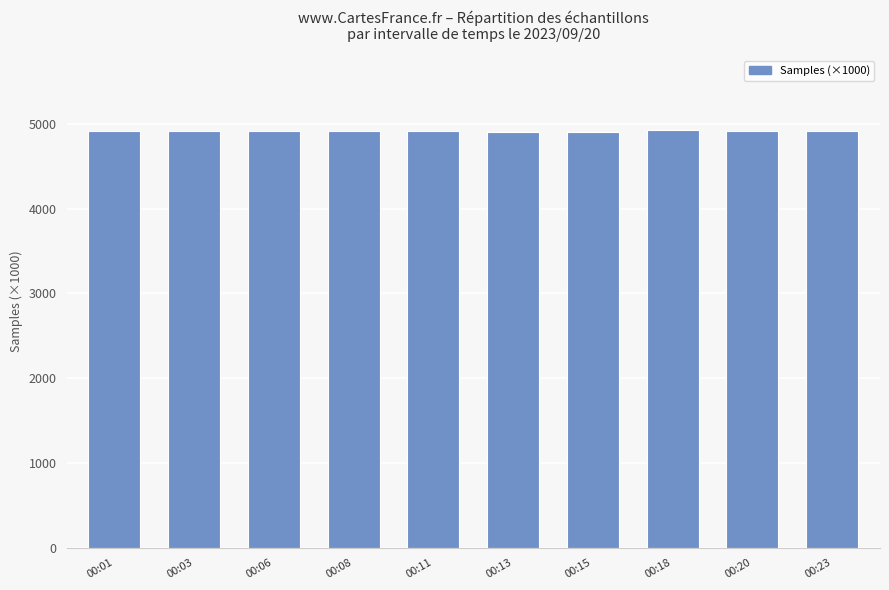

Is it true that the value at 00:20 is 7379.9?

False